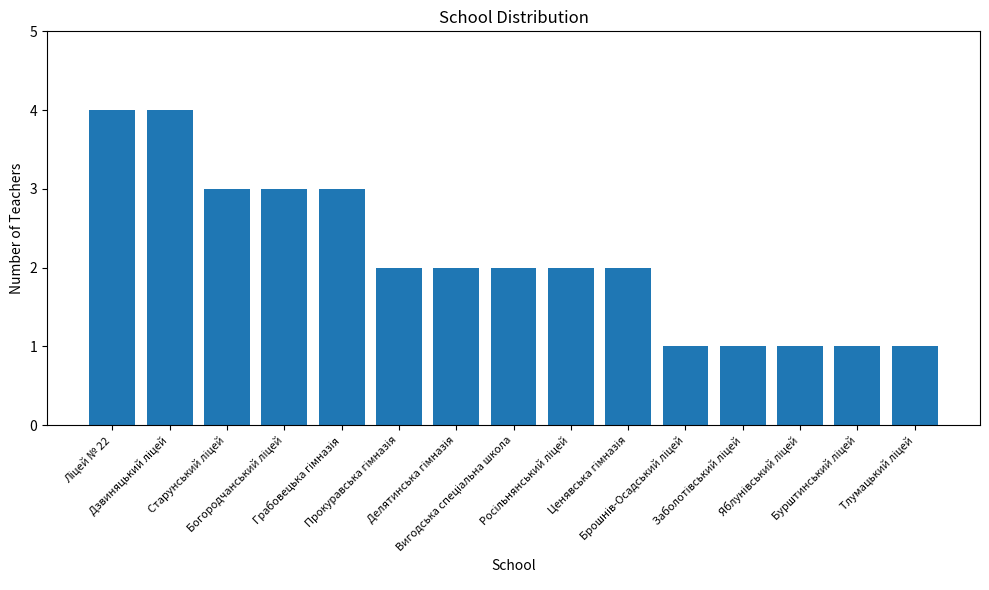

Count the number of categories in the chart.

15